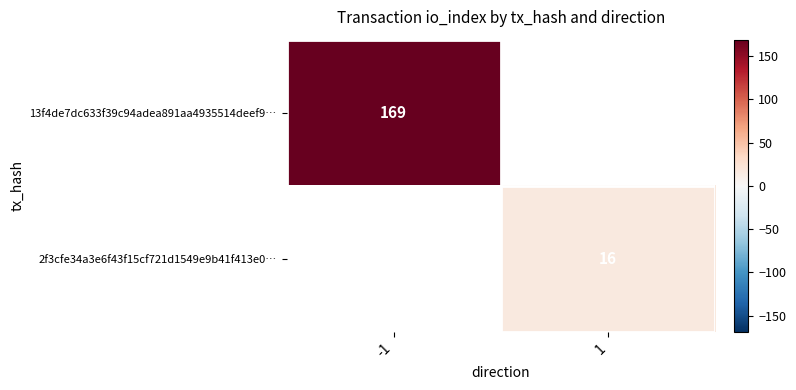

Is it true that 13f4de7dc633f39c94adea891aa4935514deef9… equals 169 at -1?

True